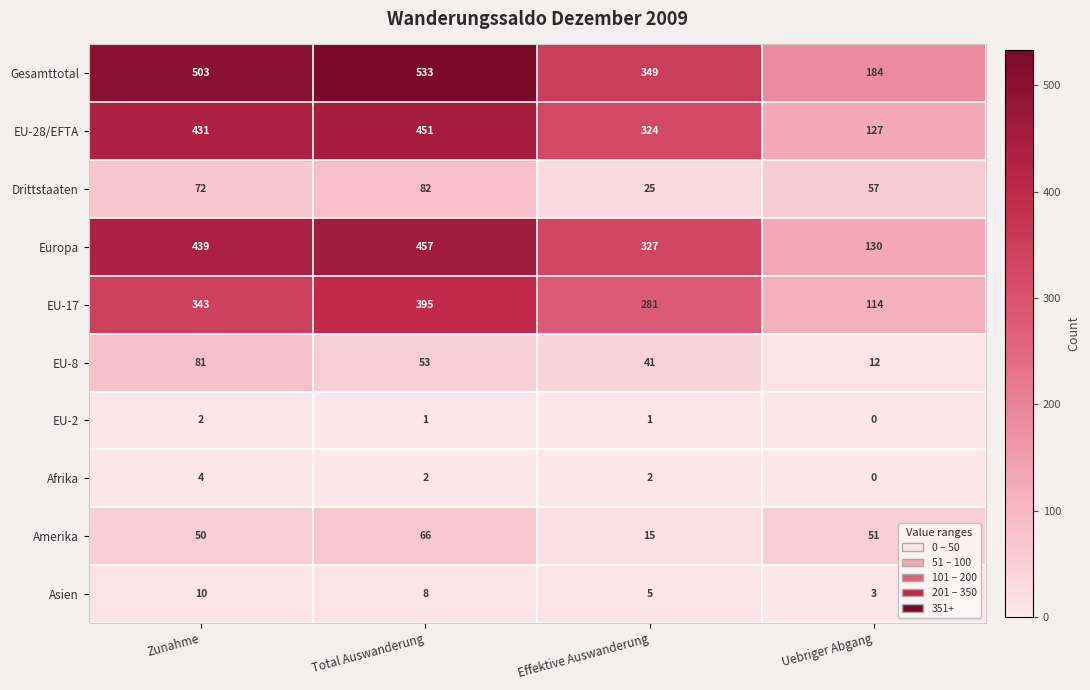

How many Asien values are between 5 and 10?

3